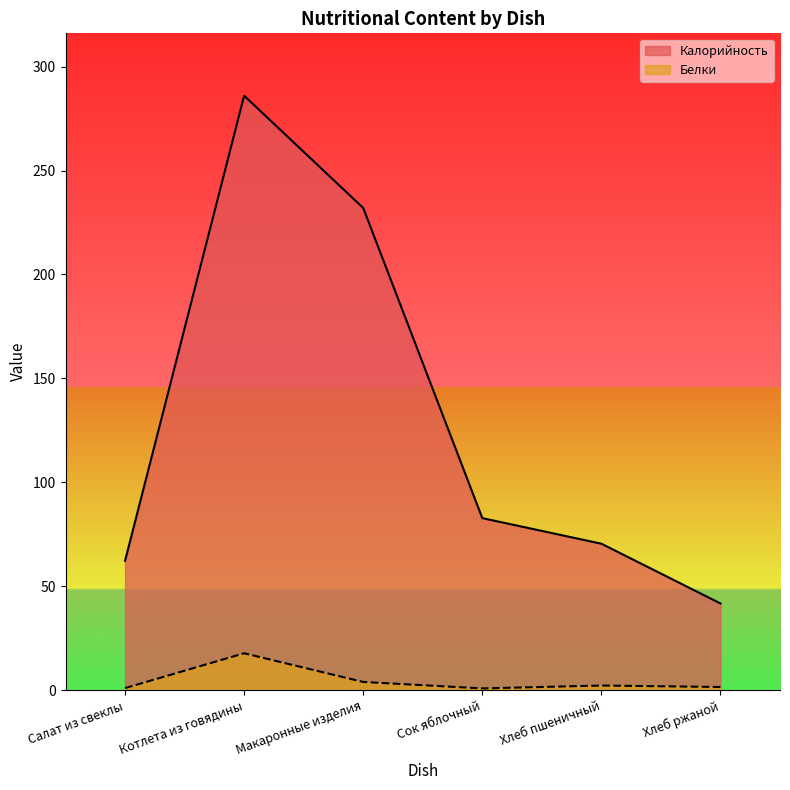

Which series has the largest total across all categories?

Калорийность